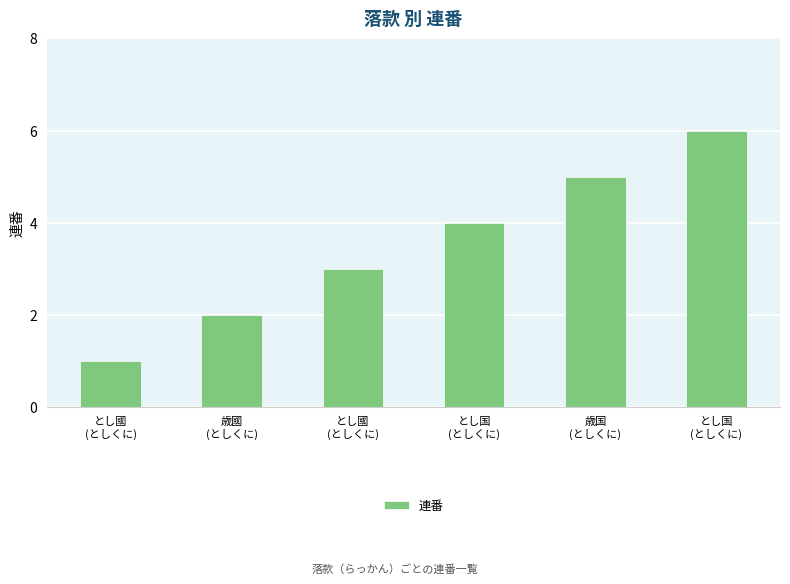

Count the number of data series in this chart.

1